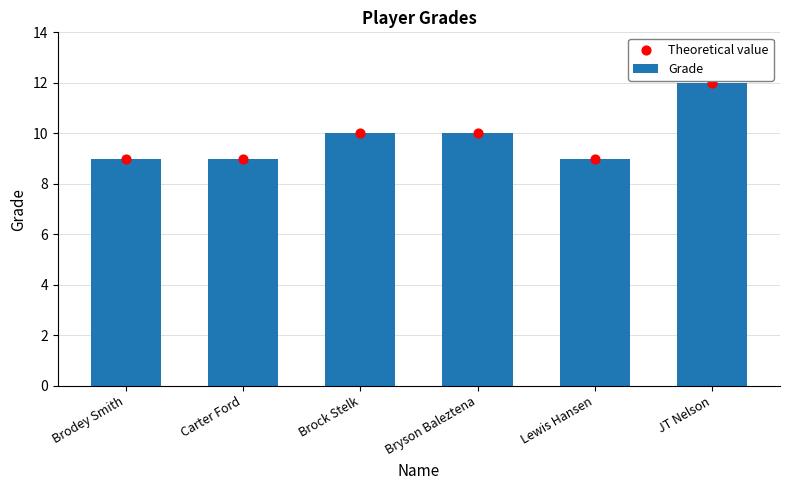

Which series contains the highest Y value?

Grade